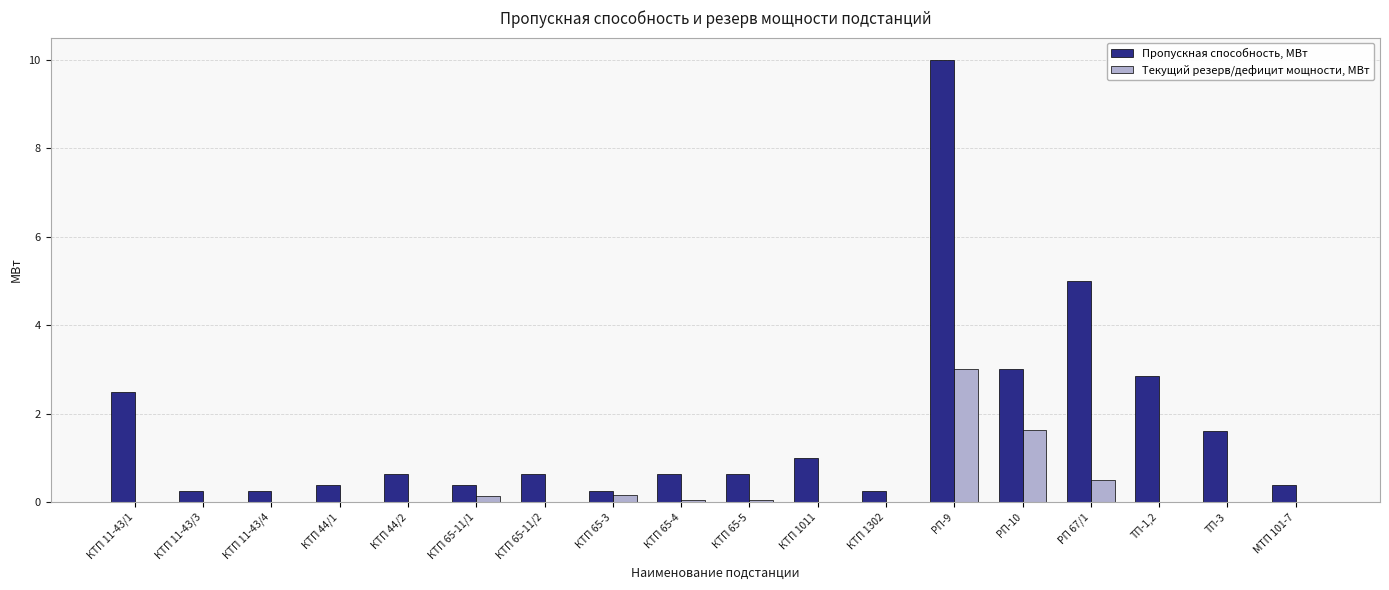

Which series has the widest spread of values?

Пропускная способность, МВт